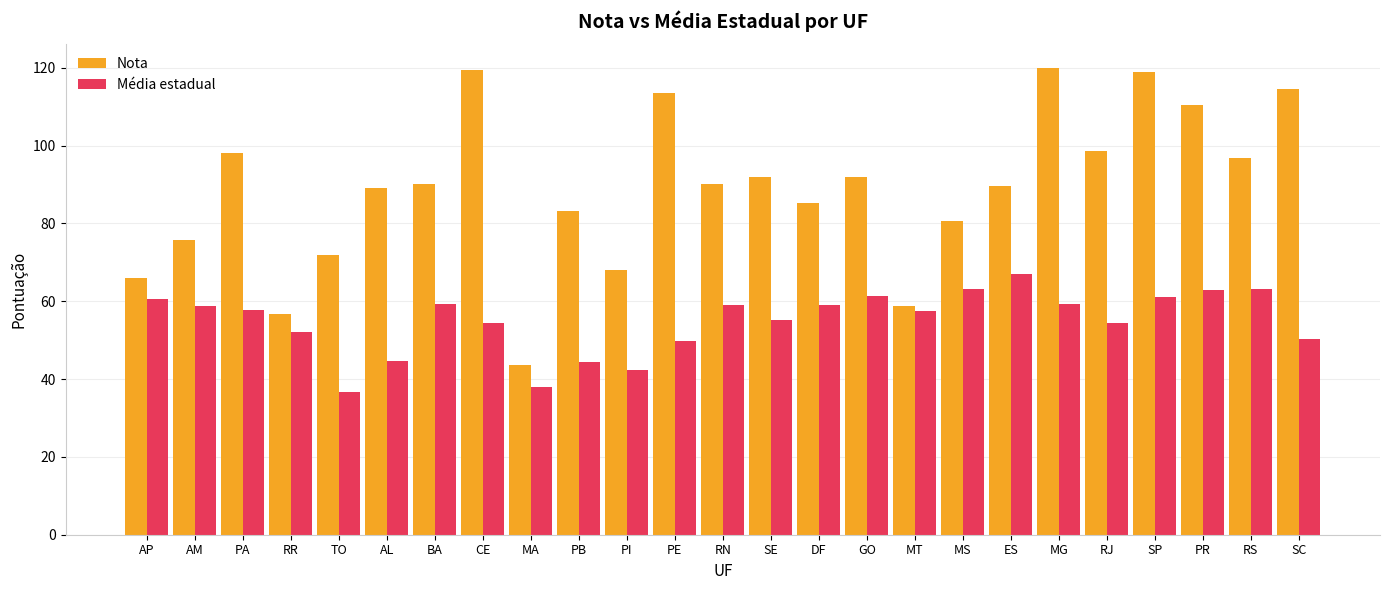

Is the value of Média estadual at AP greater than the value of Nota at MG?

No